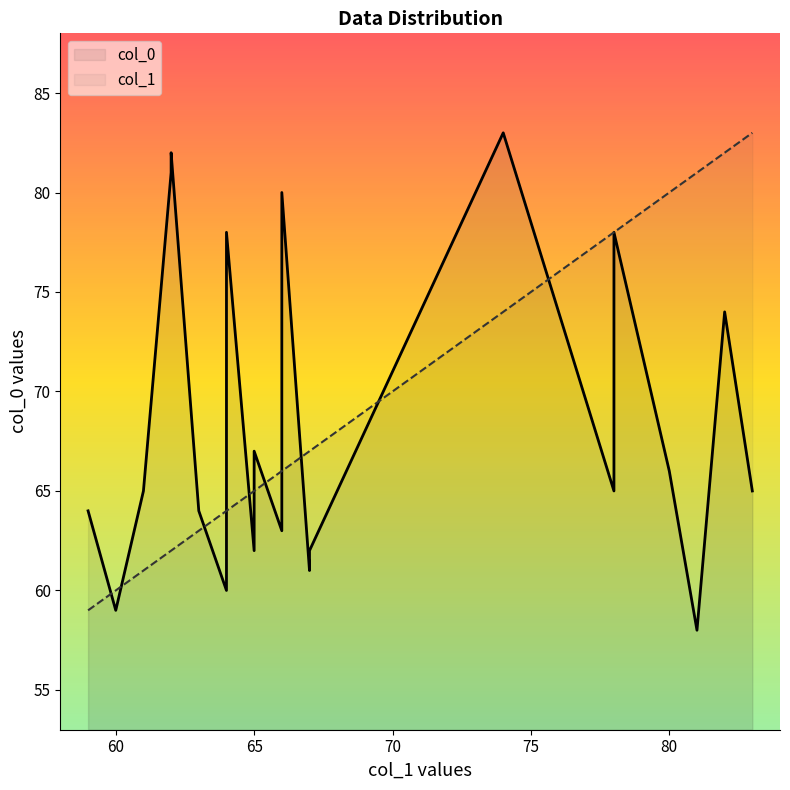

How many times do col_1 and col_0 cross each other?

10